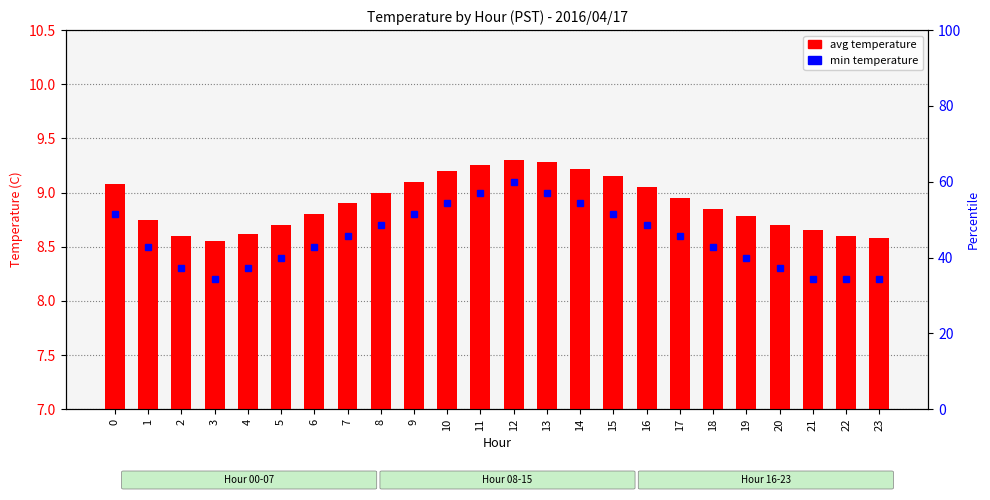

What is the difference between the maximum and minimum values?

0.8